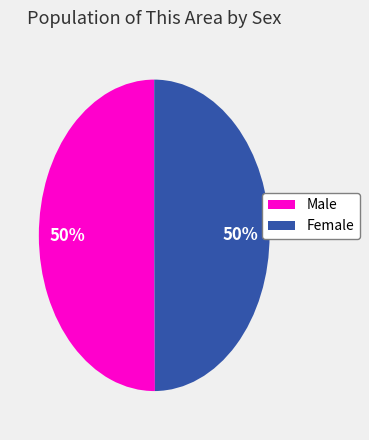

Approximately how many times larger is the value at Female compared to Male?

1.0